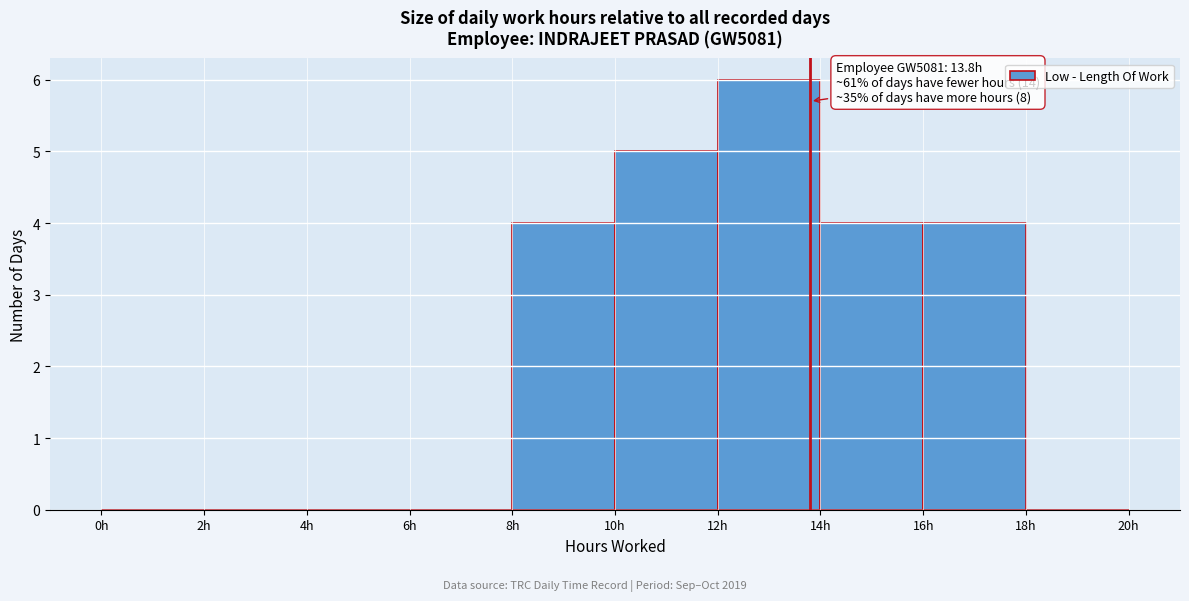

Which range on the x-axis has the tallest bar?

12 to 14